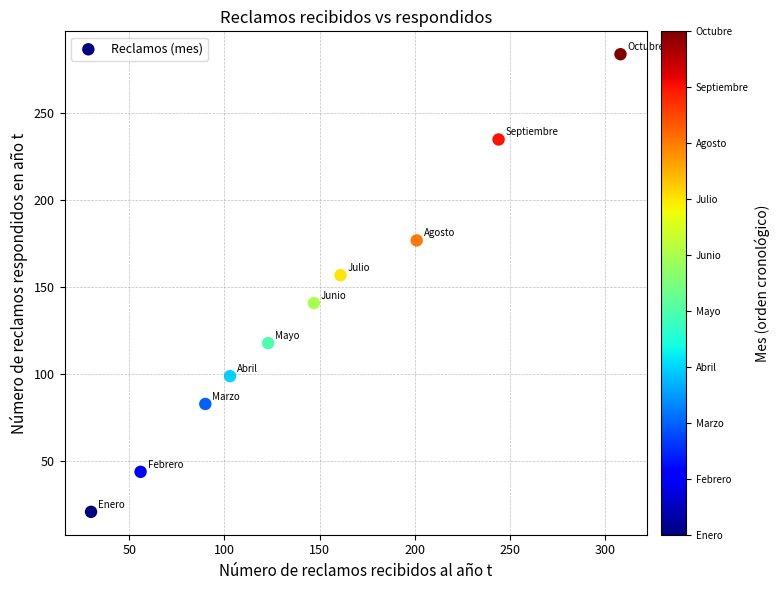

What is the range of X values (max minus min)?

278